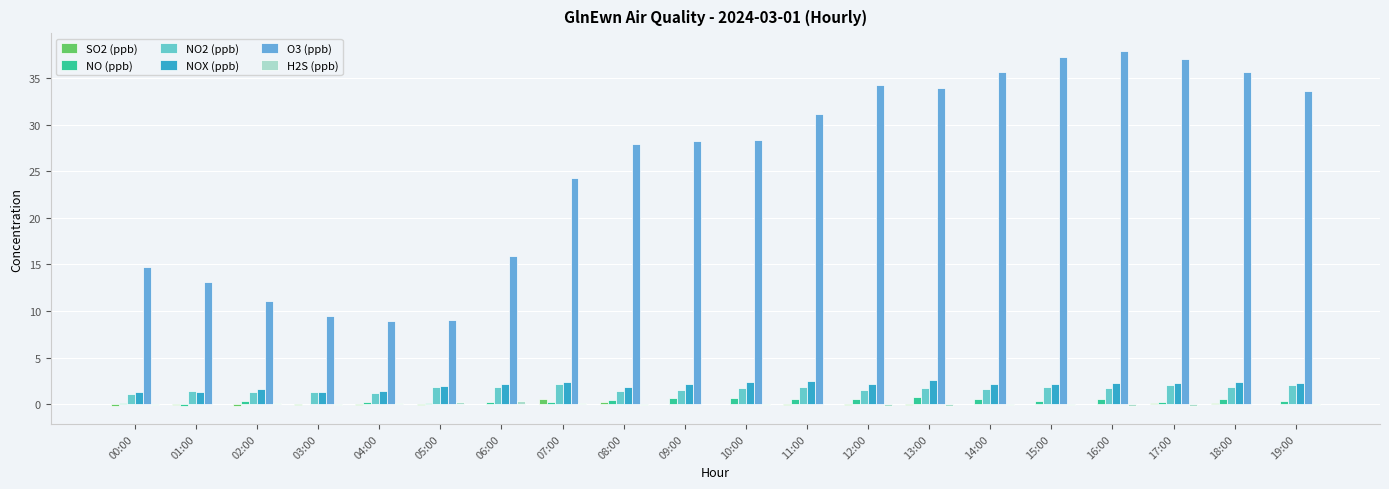

Are the bars horizontal?

No